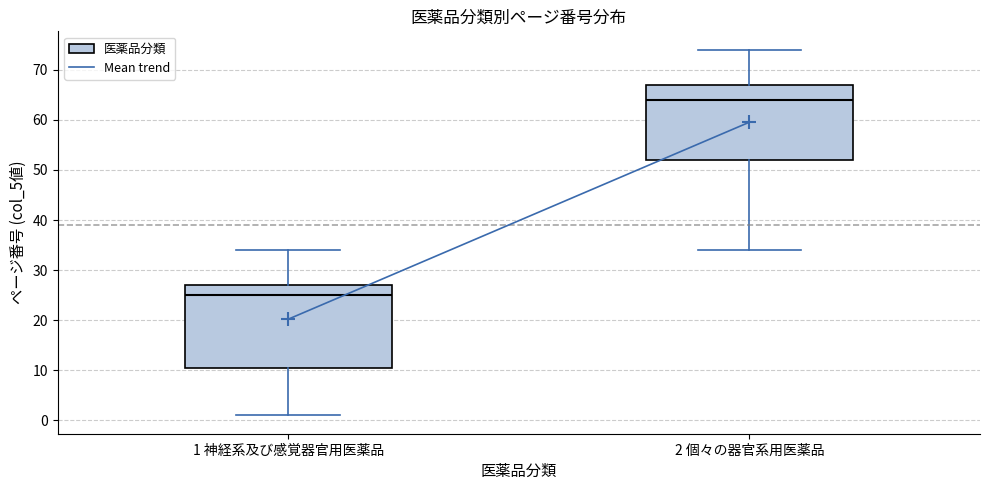

Comparing the boxes themselves (not the whiskers), which one is the tallest?

1 神経系及び感覚器官用医薬品